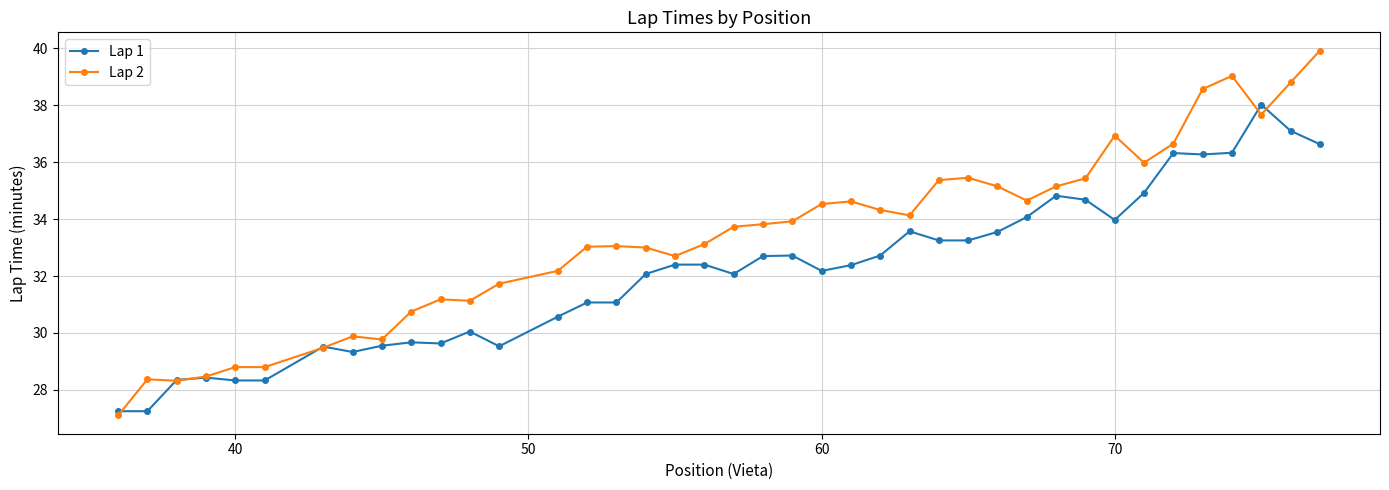

What is the value of the Lap 1 point at the 17th from the left?

32.1